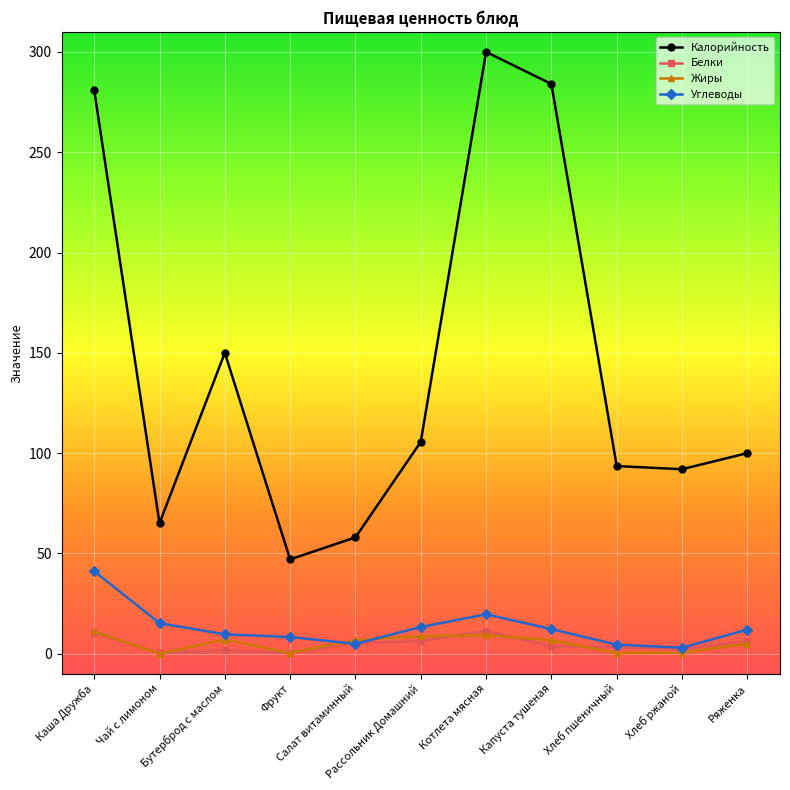

What is the minimum value for Калорийность?

47.0